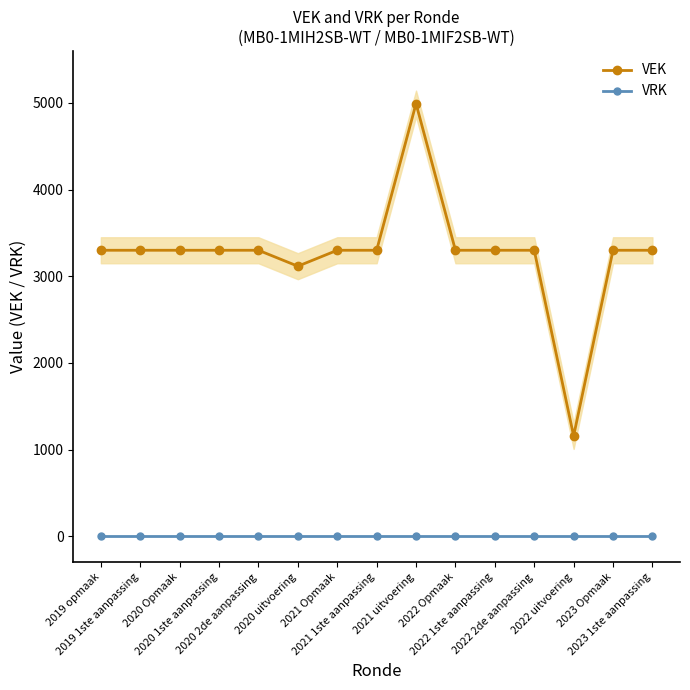

How many categories are shown in the chart?

15